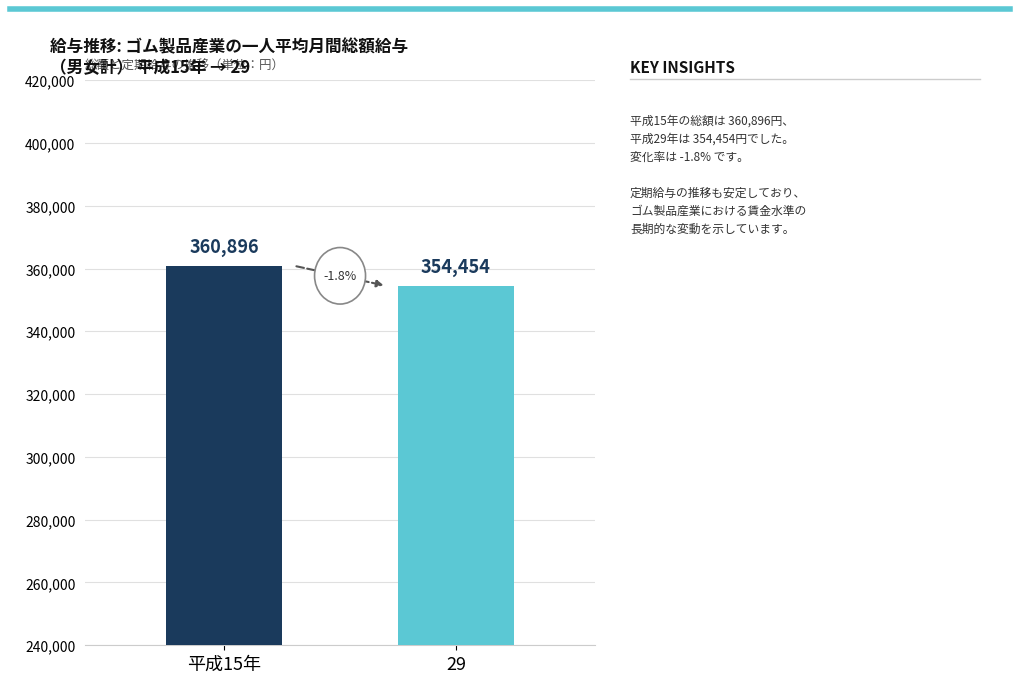

The value at 29 is 354454. True or false?

True